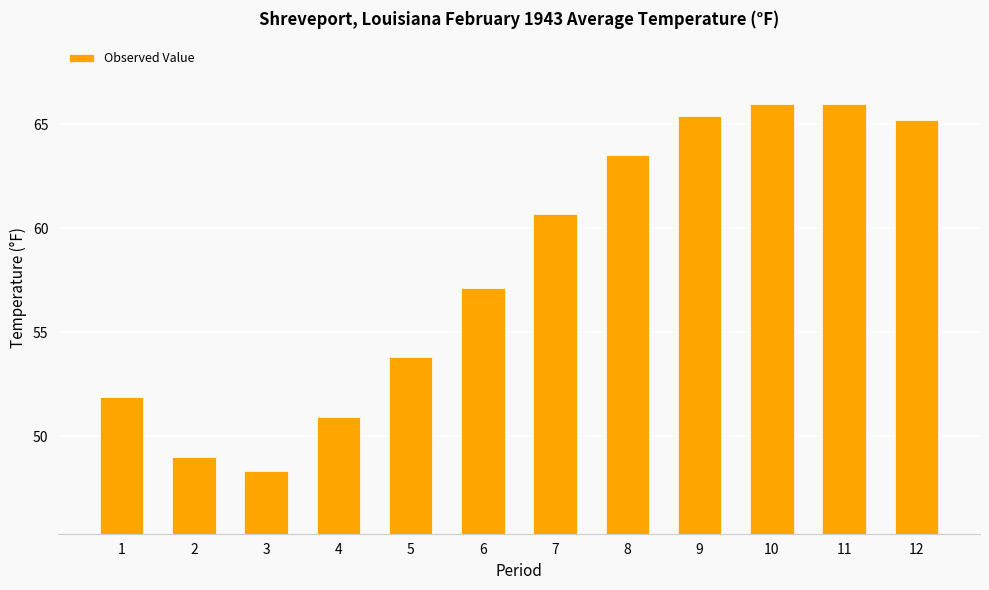

What is the change in value from 6 to 9?

+8.3